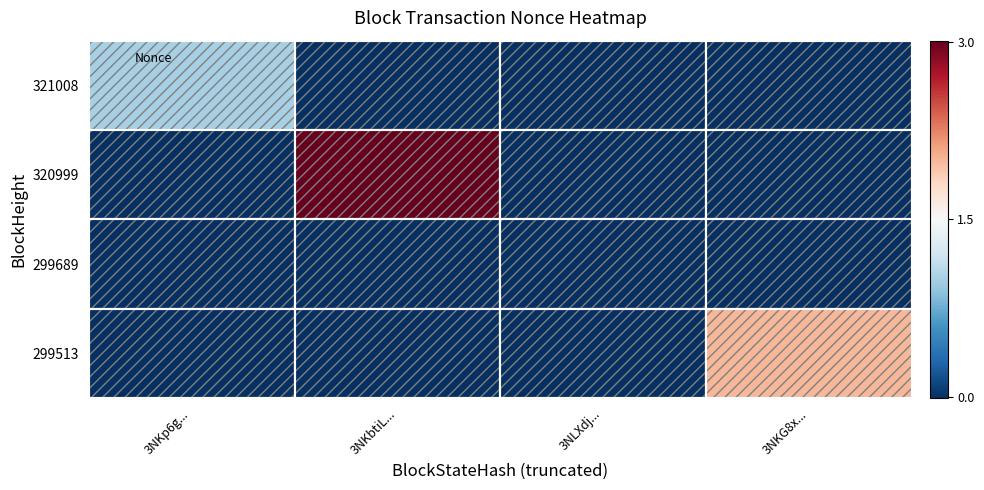

Reading right to left, transcribe all the data shown in this chart.

321008: 0	0	0	1
320999: 0	0	3	0
299689: 0	0	0	0
299513: 2	0	0	0